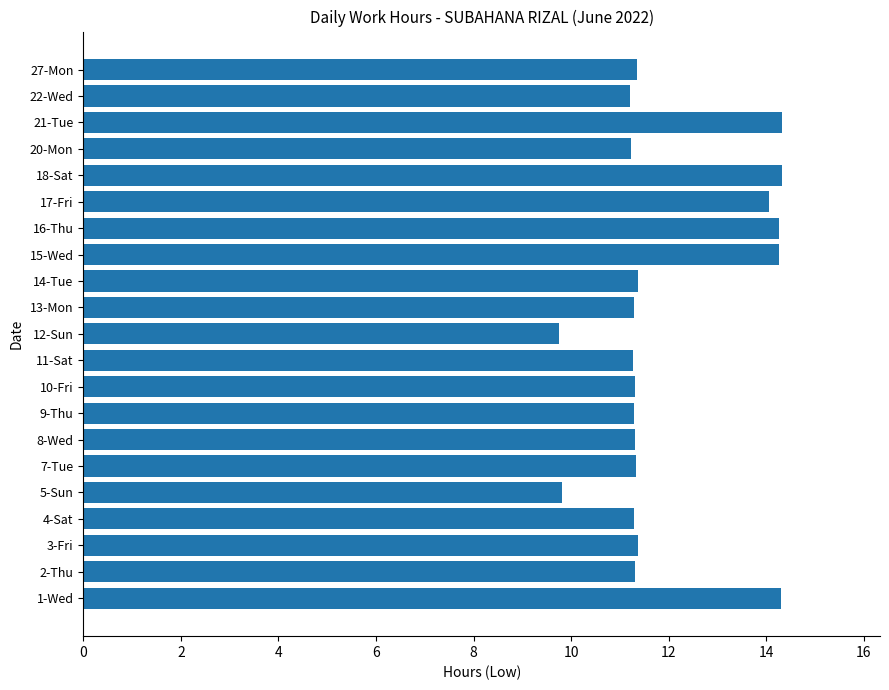

Does the chart contain any negative values?

No